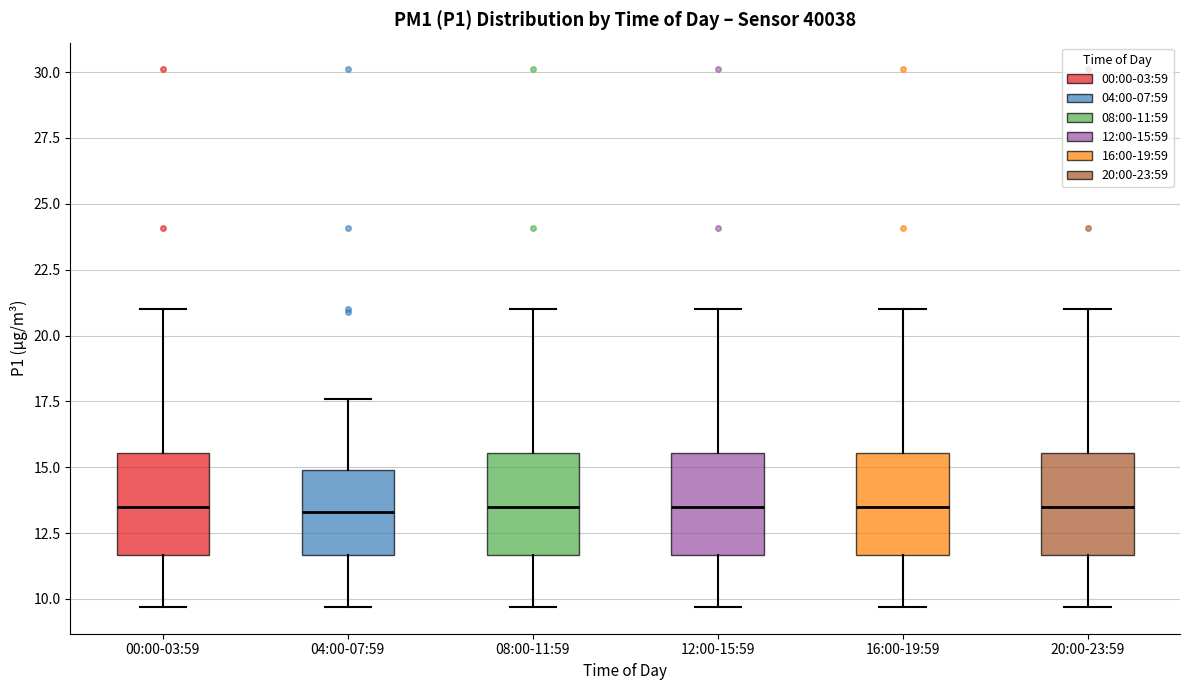

Reading left to right, transcribe this box plot: for each box, give where its median line is, the range the box spans, and where its two whiskers end, as read against the y-axis. The values are not printed on the chart, so give them approximately, as read against the axis.

00:00-03:59: median 13.5, box 11.5 to 15.5, whiskers 9.5 to 21.0
04:00-07:59: median 13.5, box 11.5 to 15.0, whiskers 9.5 to 17.5
08:00-11:59: median 13.5, box 11.5 to 15.5, whiskers 9.5 to 21.0
12:00-15:59: median 13.5, box 11.5 to 15.5, whiskers 9.5 to 21.0
16:00-19:59: median 13.5, box 11.5 to 15.5, whiskers 9.5 to 21.0
20:00-23:59: median 13.5, box 11.5 to 15.5, whiskers 9.5 to 21.0